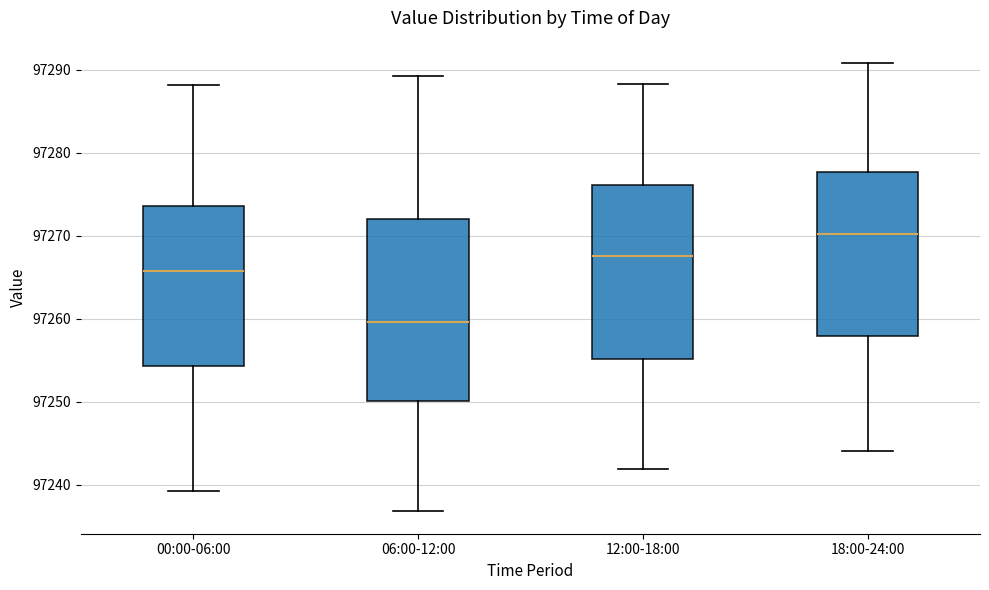

Comparing the boxes themselves (not the whiskers), which one is the tallest?

06:00-12:00